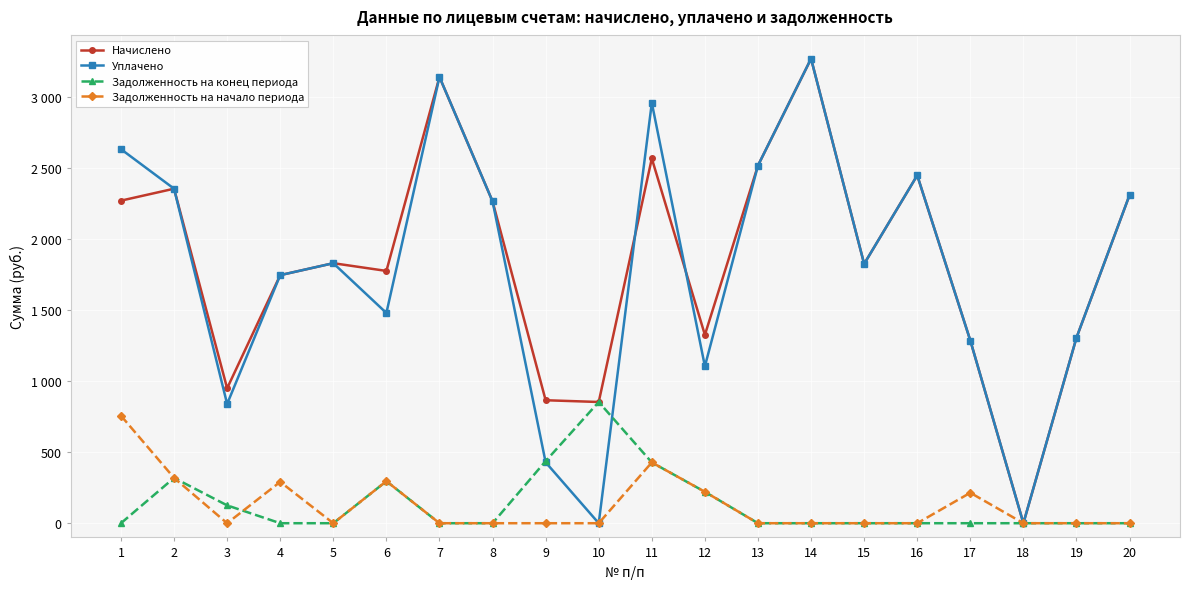

At 10, list the series in order from largest to smallest.

Начислено, Задолженность на конец периода, Уплачено, Задолженность на начало периода